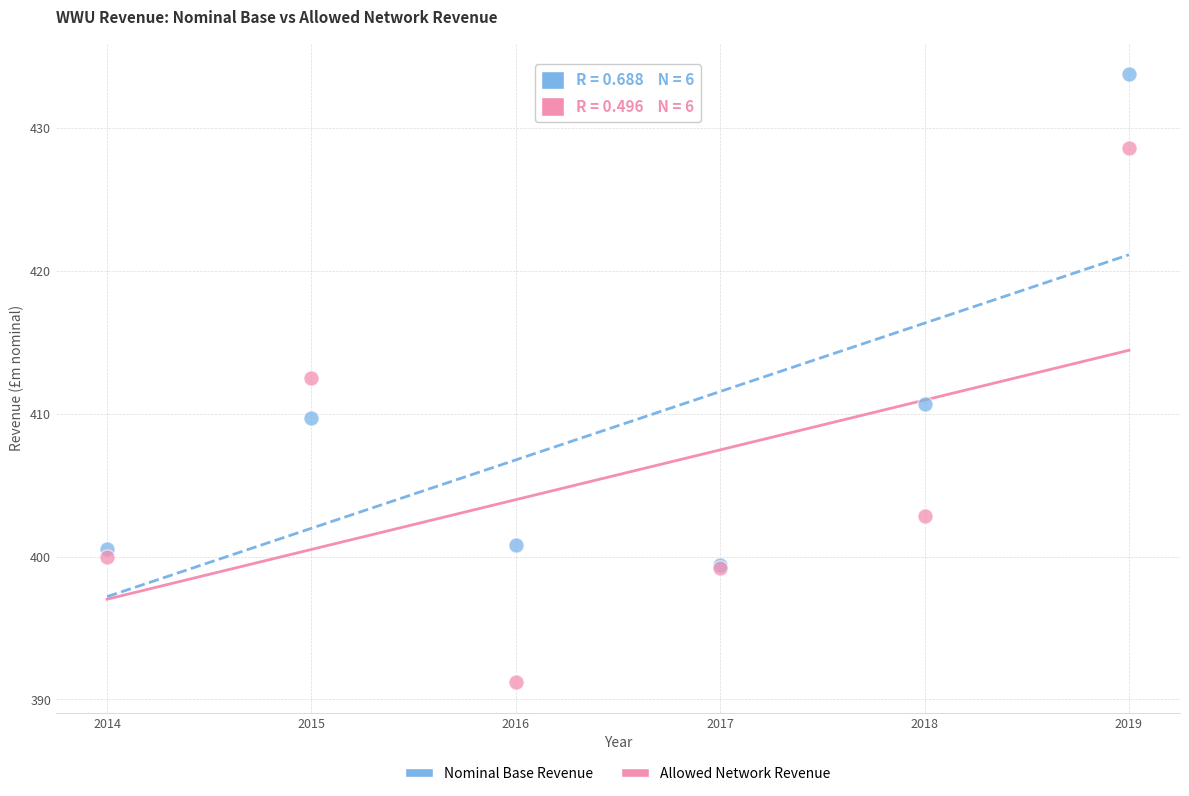

In the Allowed Network Revenue series, what Y value is closest to 409?

412.5